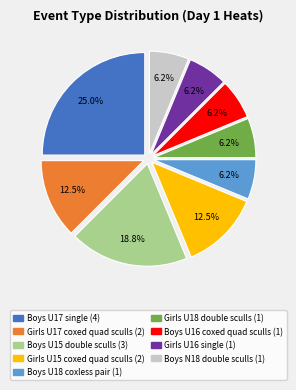

True or false: Boys U15 double sculls accounts for 29% of the total.

False